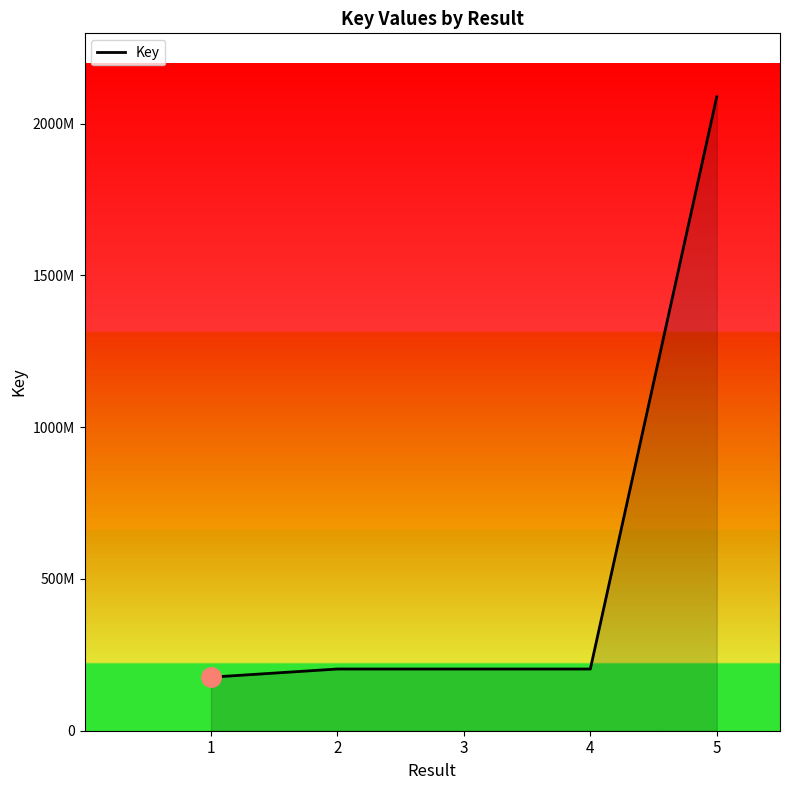

What is the difference between the maximum and minimum values?

1911988375